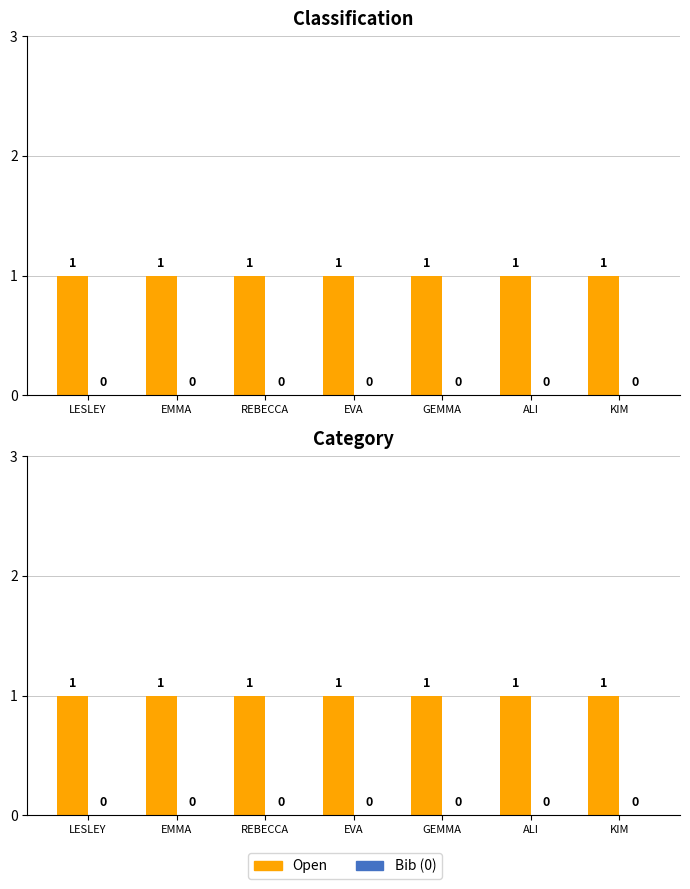

Which category has the lowest value in the Bib series?

LESLEY